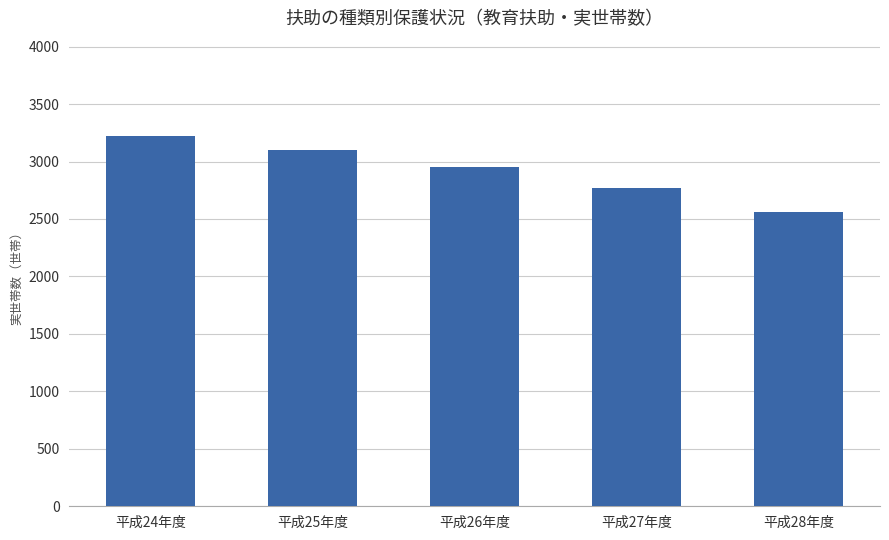

Rank the categories by value from lowest to highest.

平成28年度, 平成27年度, 平成26年度, 平成25年度, 平成24年度